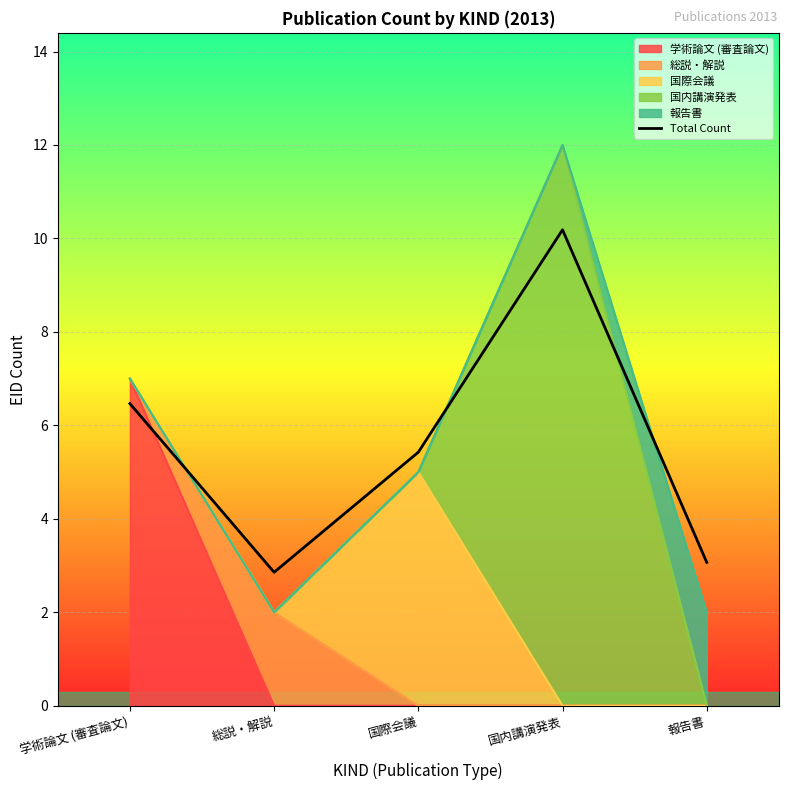

Where is the first local maximum?

国内講演発表